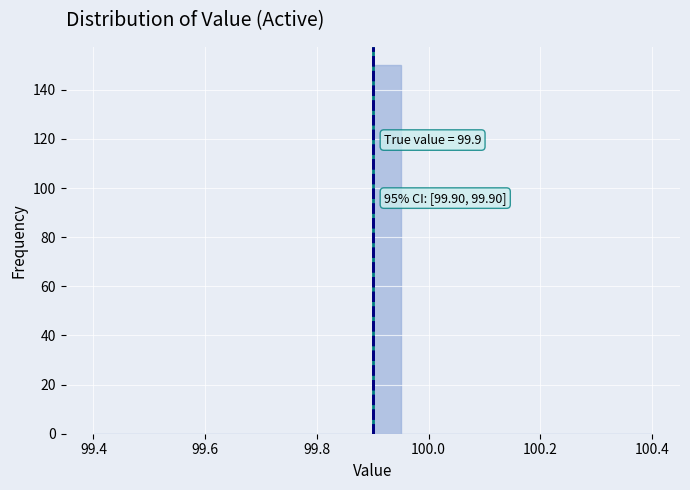

Read against the x-axis, roughly where is the centre of the tallest bar?

99.92